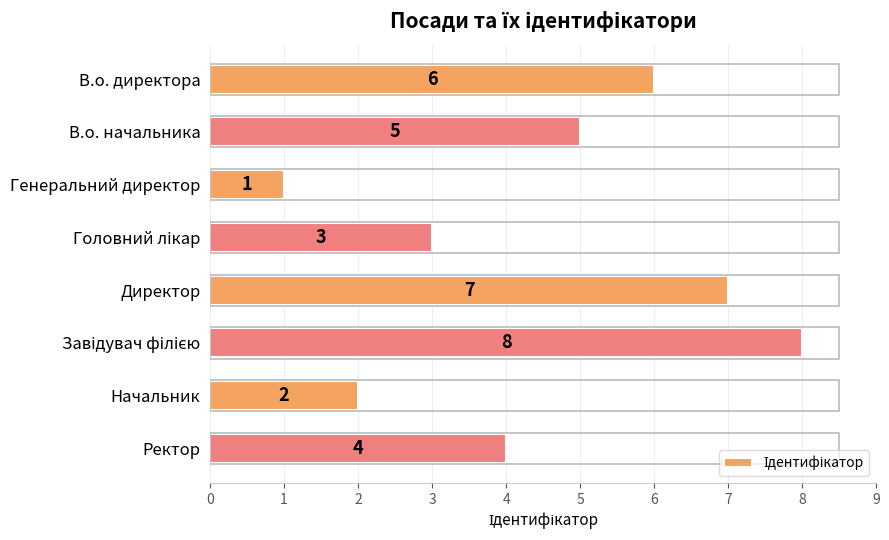

Which has a higher value, В.о. директора or Ректор?

В.о. директора